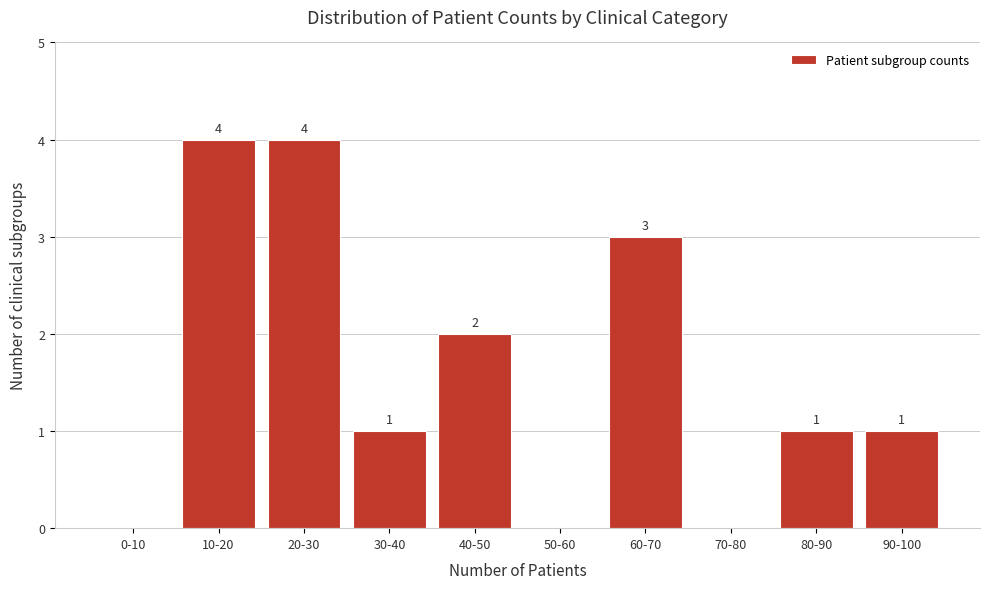

Reading right to left, transcribe all the data shown in this chart.

90-100=1	80-90=1	70-80=0	60-70=3	50-60=0	40-50=2	30-40=1	20-30=4	10-20=4	0-10=0